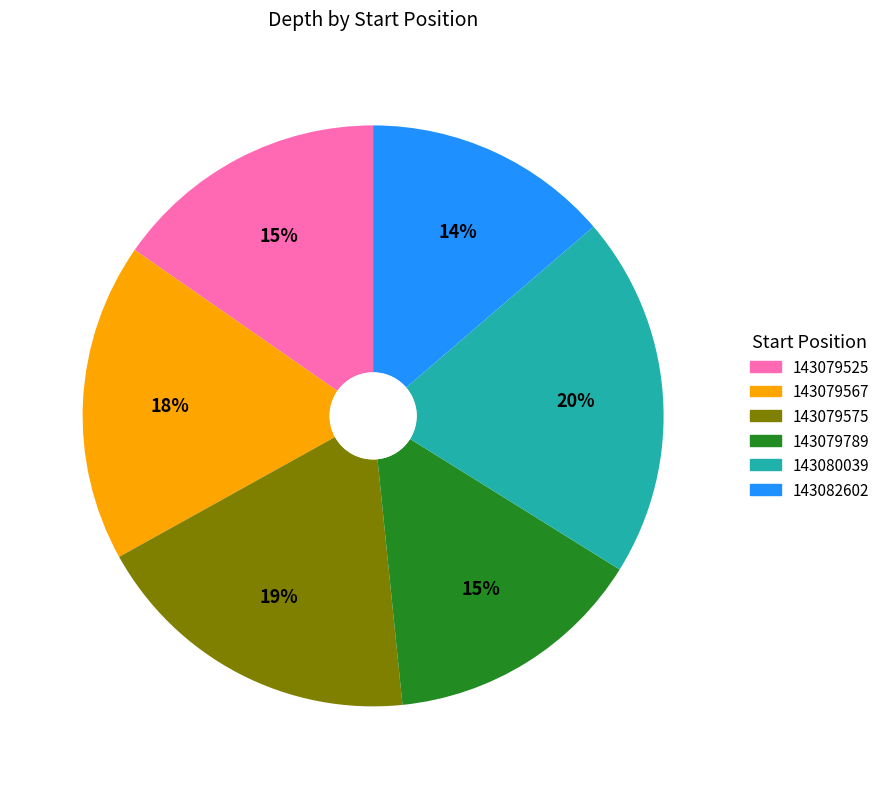

Which has a higher value, 143082602 or 143079789?

143079789